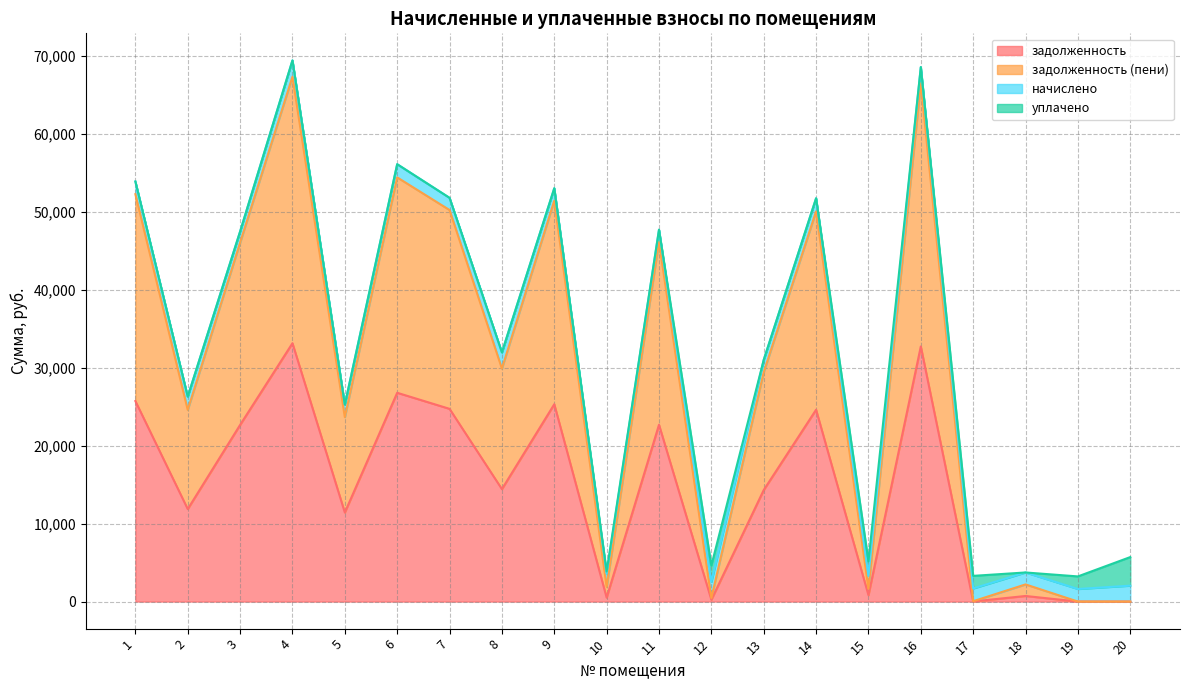

What is the highest value of the задолженность series?

33158.5